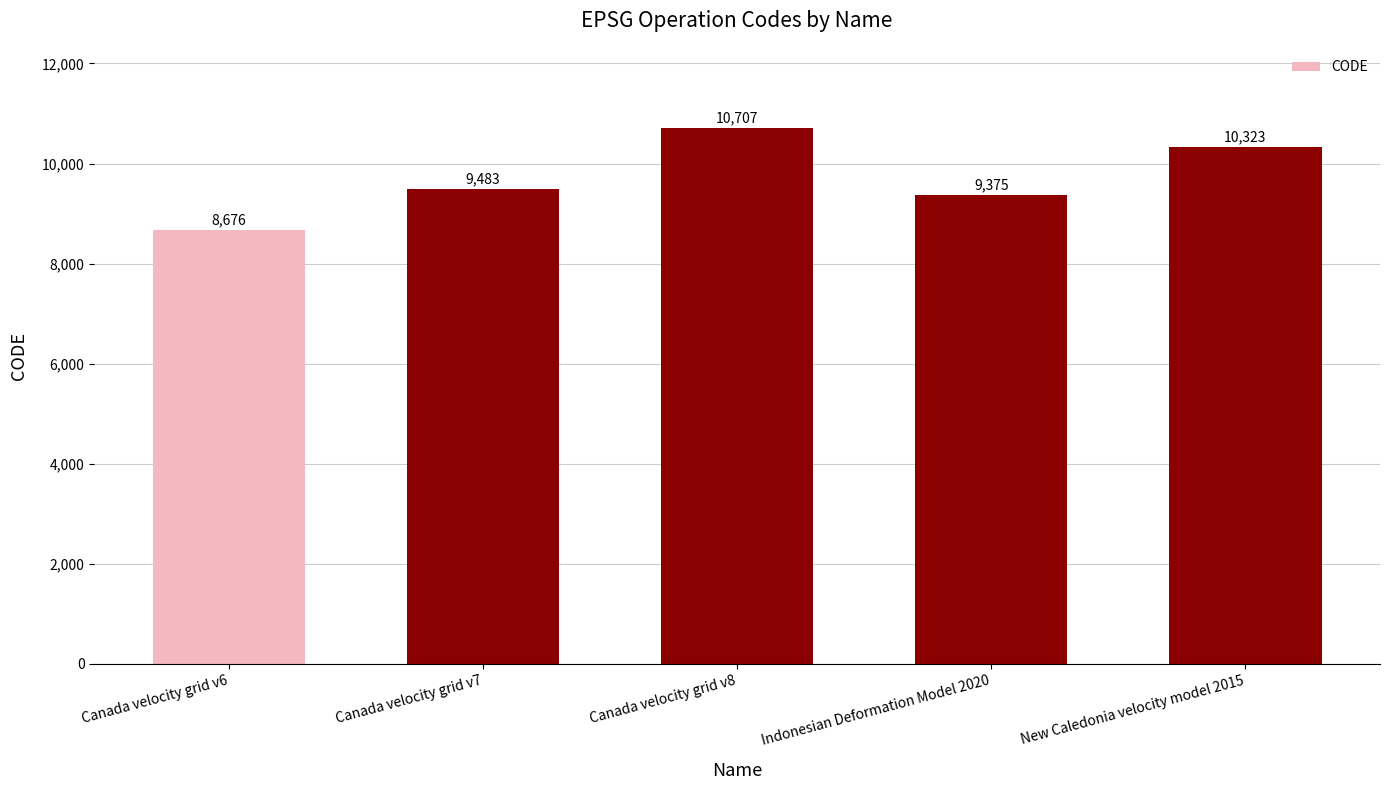

What is the smallest value displayed?

8676